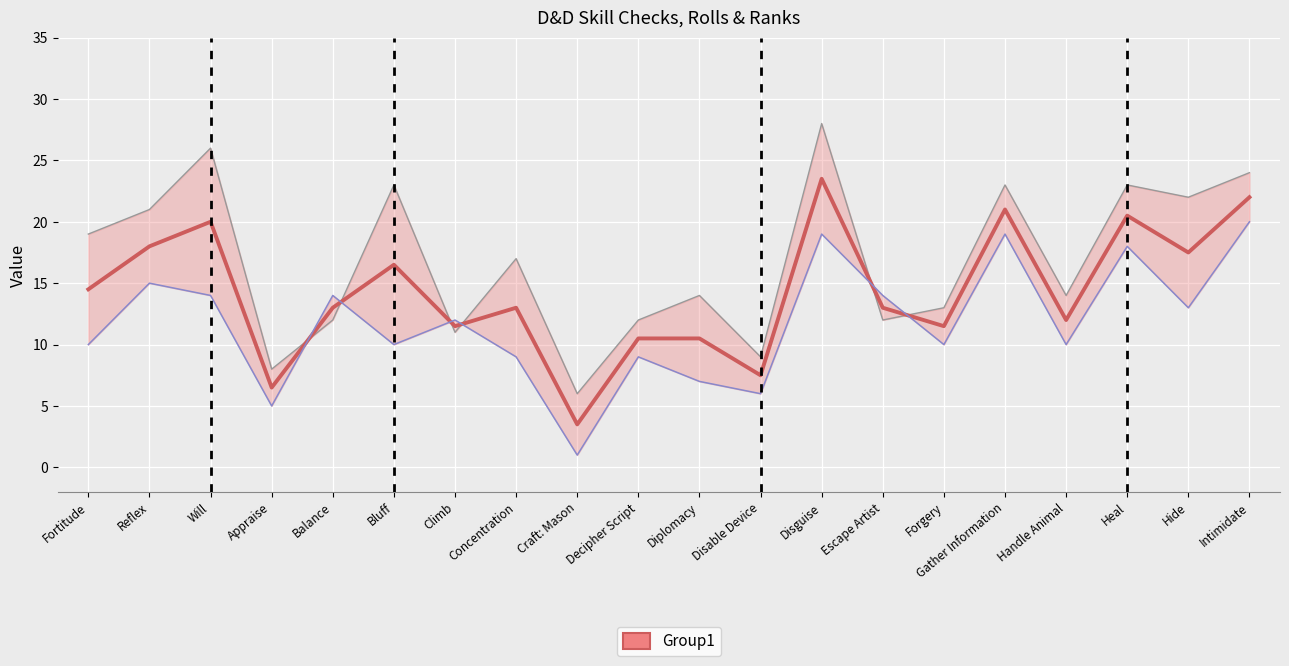

Reading left to right, what are all the values shown in this chart?

14.5	18.0	20.0	6.5	13.0	16.5	11.5	13.0	3.5	10.5	10.5	7.5	23.5	13.0	11.5	21.0	12.0	20.5	17.5	22.0